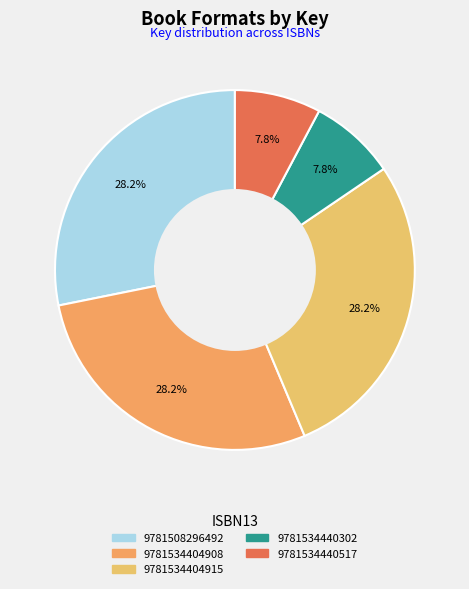

Approximately how many times larger is the value at 9781534440517 compared to 9781534404908?

0.3